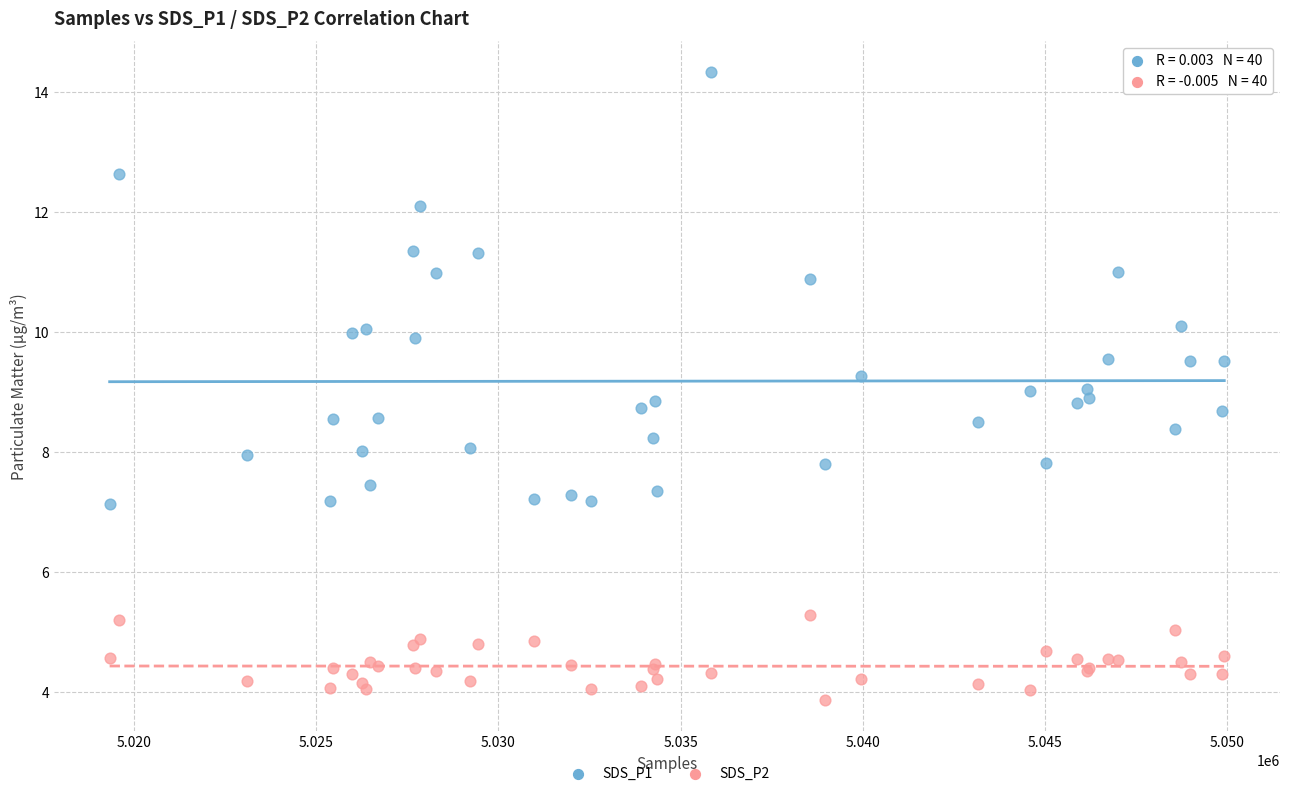

Which series reaches the minimum Y coordinate?

SDS_P2